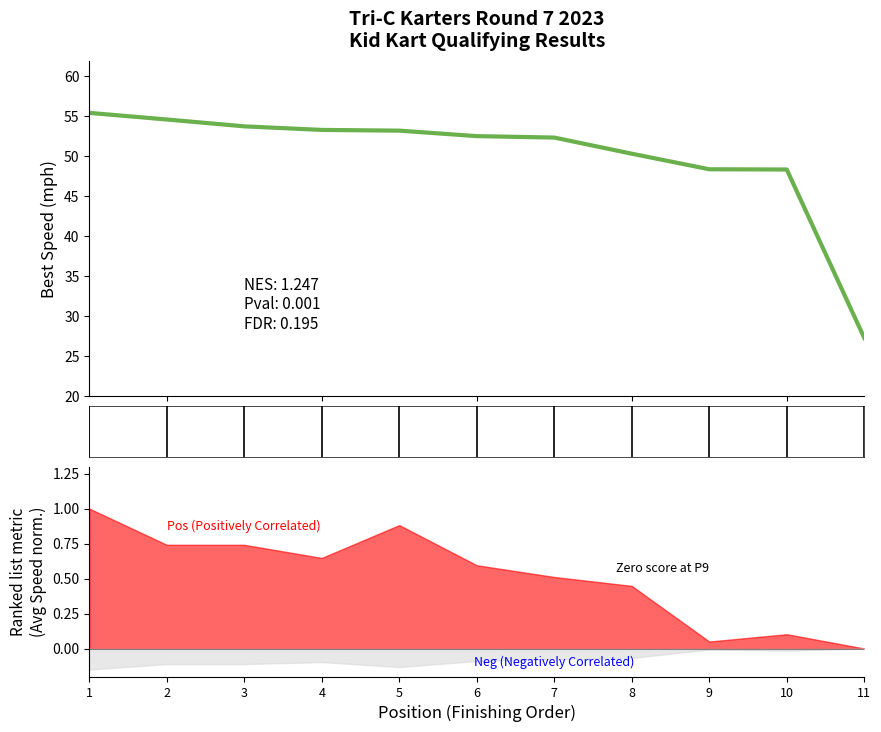

Between 11 and 9, which is larger?

9